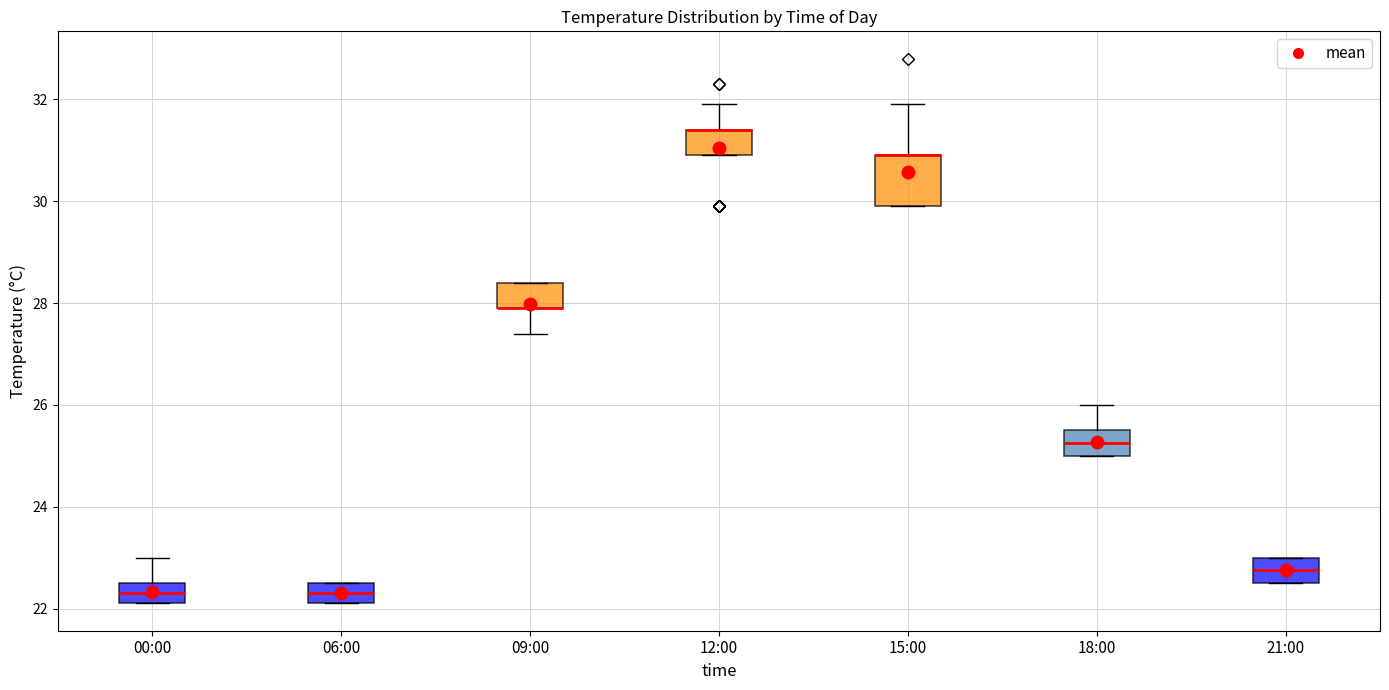

Where is the lower edge of the box for 09:00 on the y-axis? The values are not printed on the chart, so give them approximately, as read against the axis.

28.0